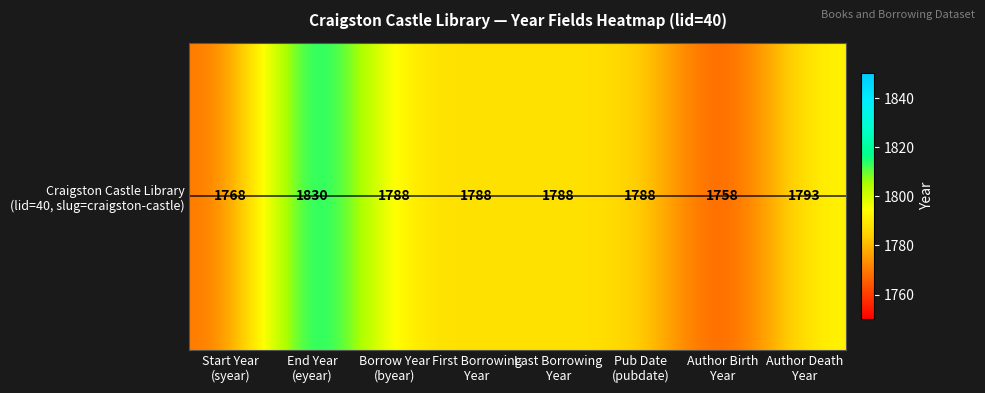

Reading left to right, transcribe all the data shown in this chart.

1768	1830	1788	1788	1788	1788	1758	1793